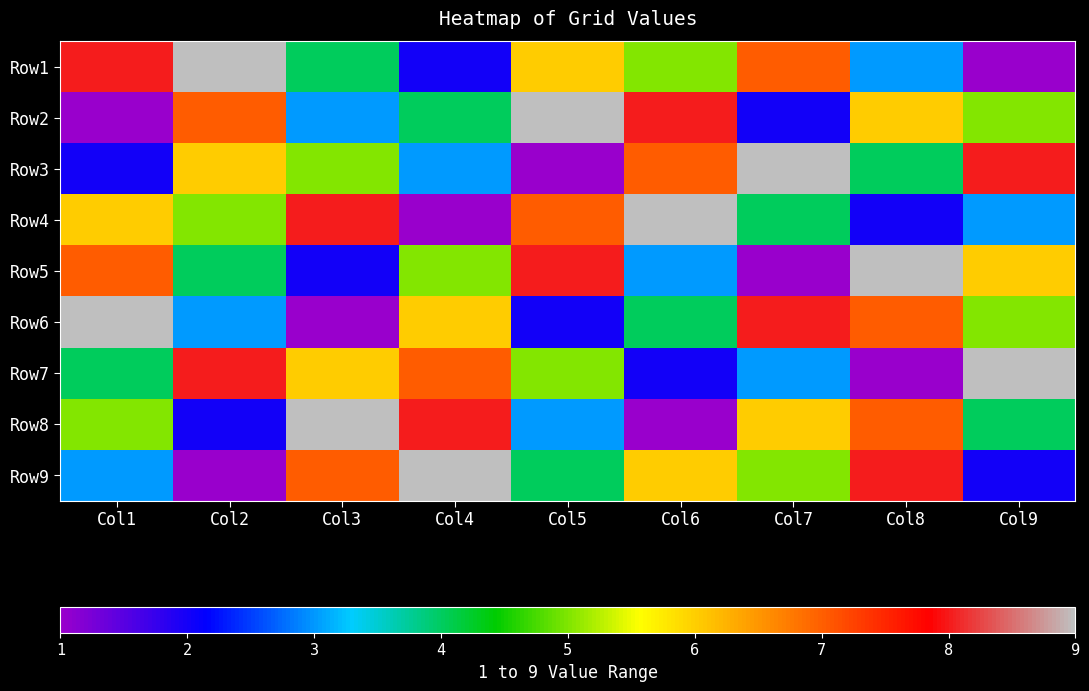

At how many categories does at least one series exceed 8?

9